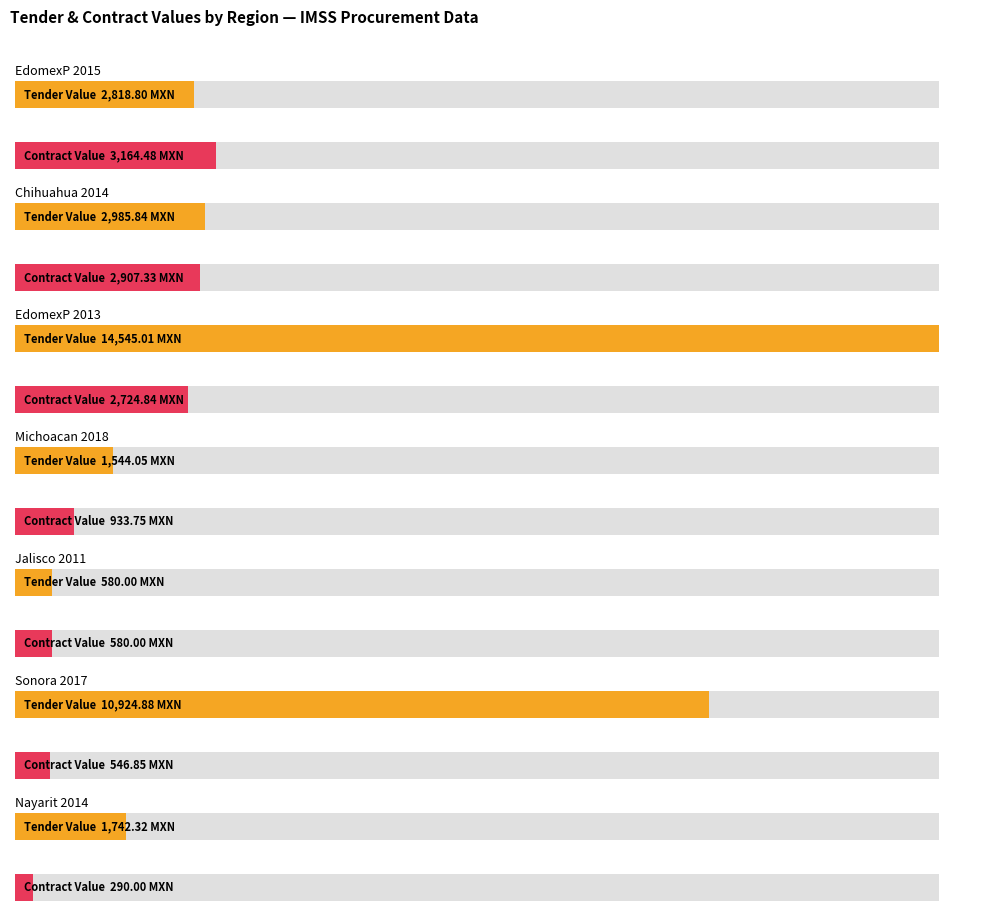

At which category is the sum across all series the highest?

contractTermination
(Estado de Mexico
2013)